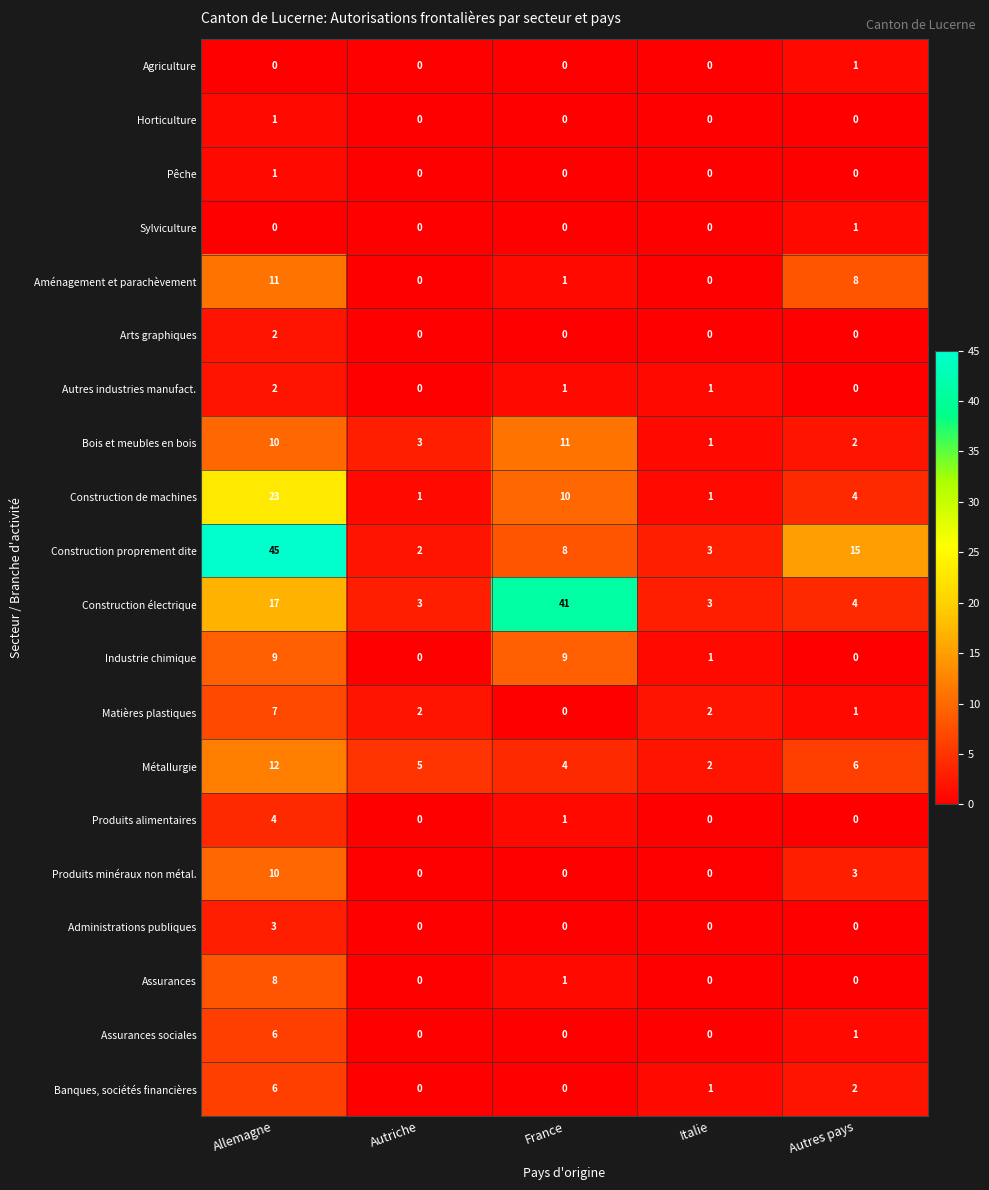

What is the sum of the Produits minéraux non métal. values at Autres pays and Italie?

3